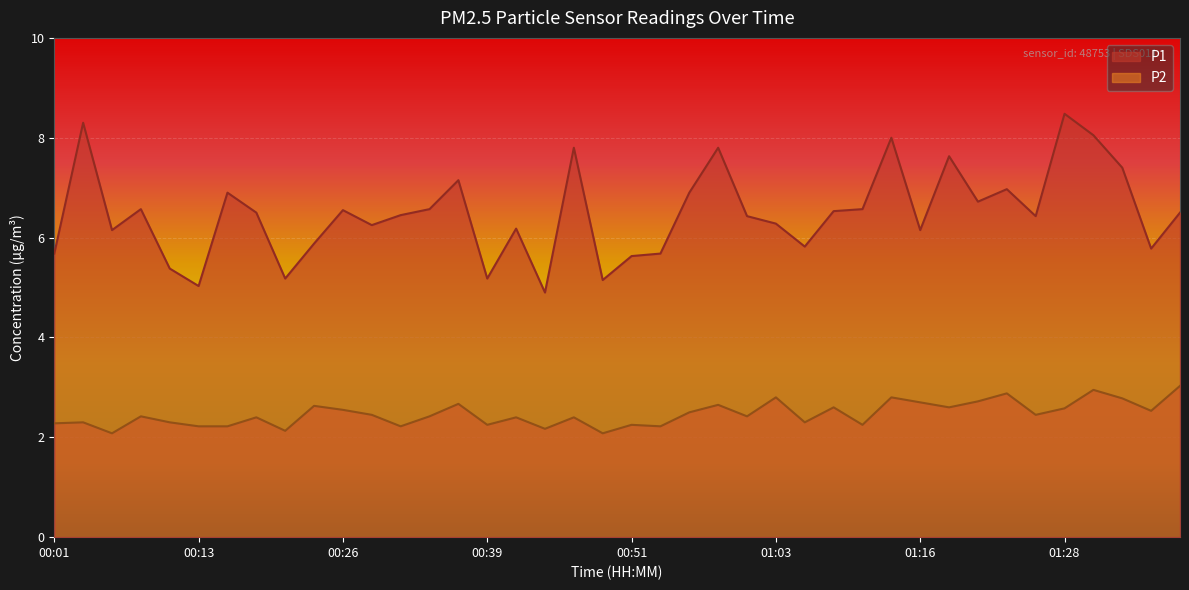

True or false: P1 has a value of 5.2 at 00:21.

True